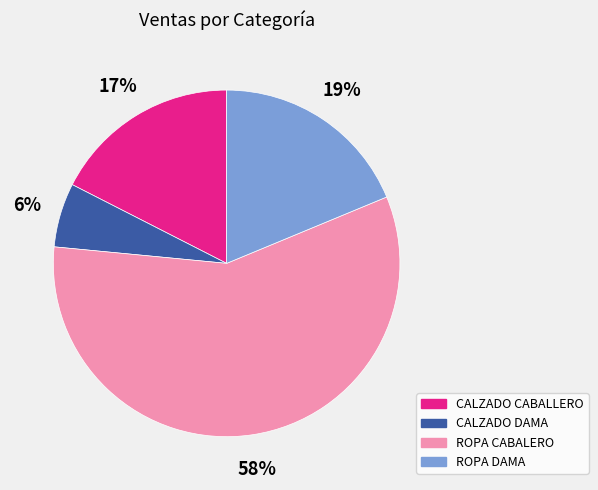

Is ROPA CABALERO the majority of the pie?

Yes